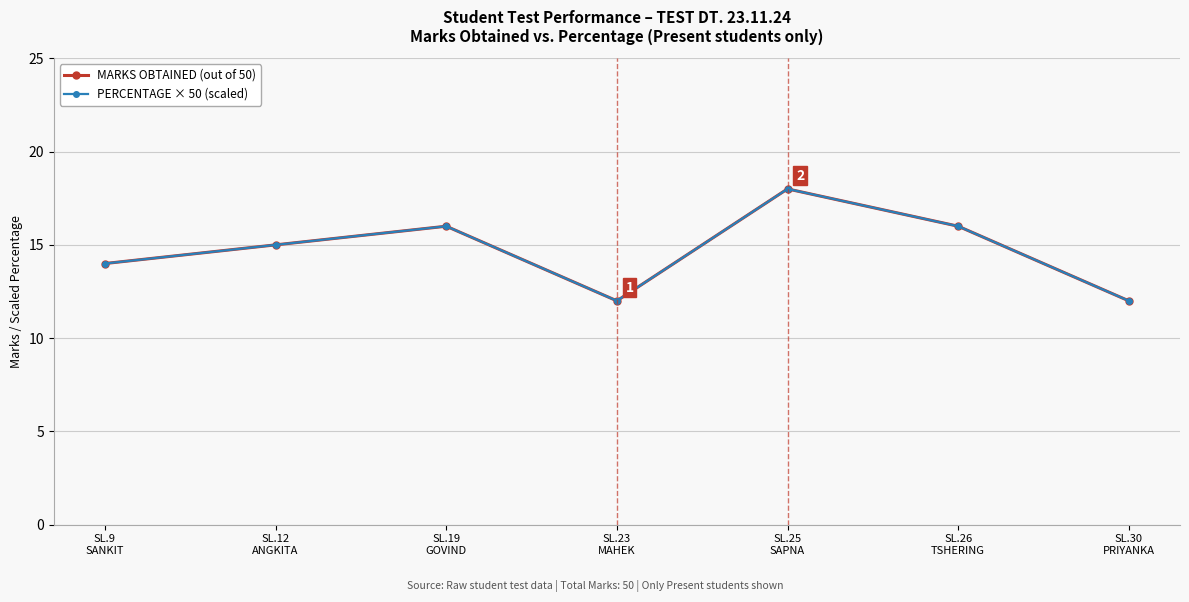

What is the maximum value for PERCENTAGE × 50 (scaled)?

18.0